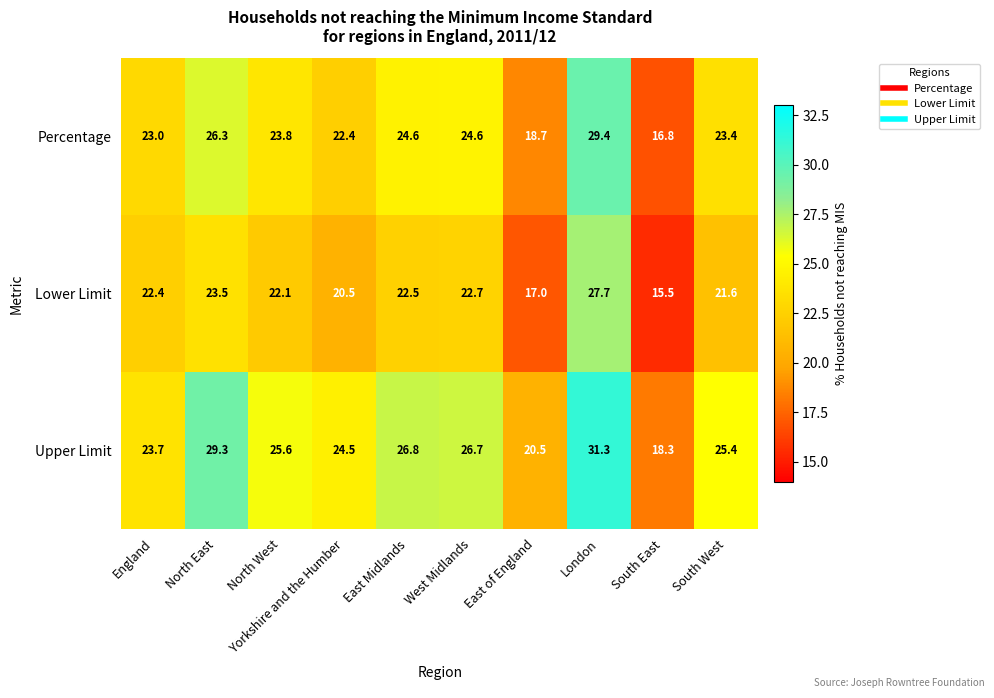

What is the difference between the highest and lowest values at East of England?

3.5